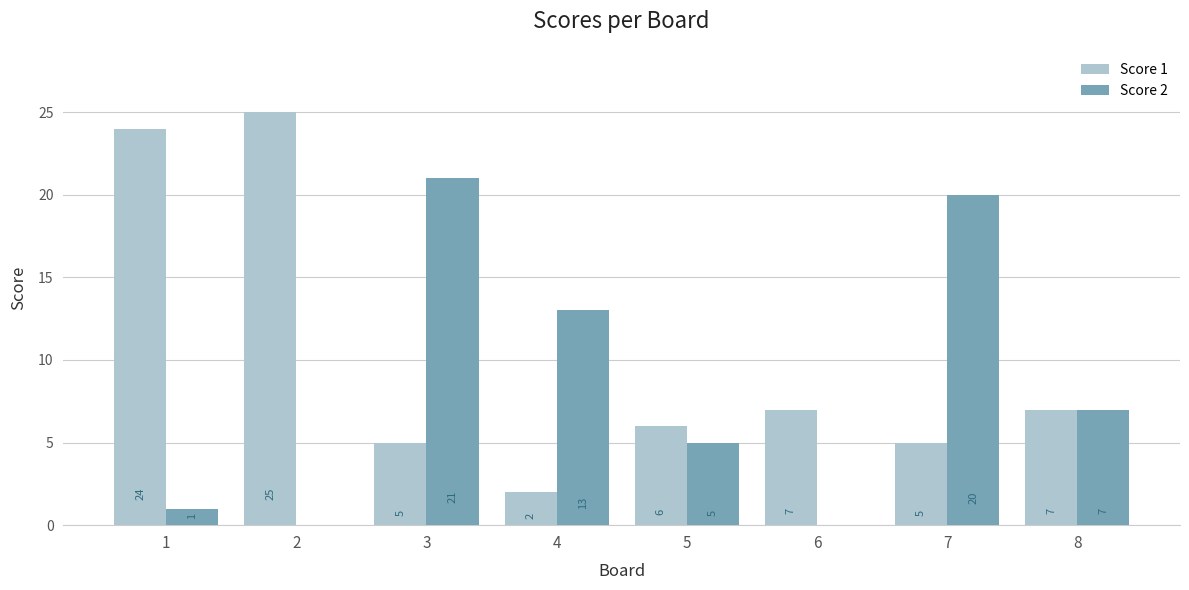

What is the highest value of the Score 1 series?

25